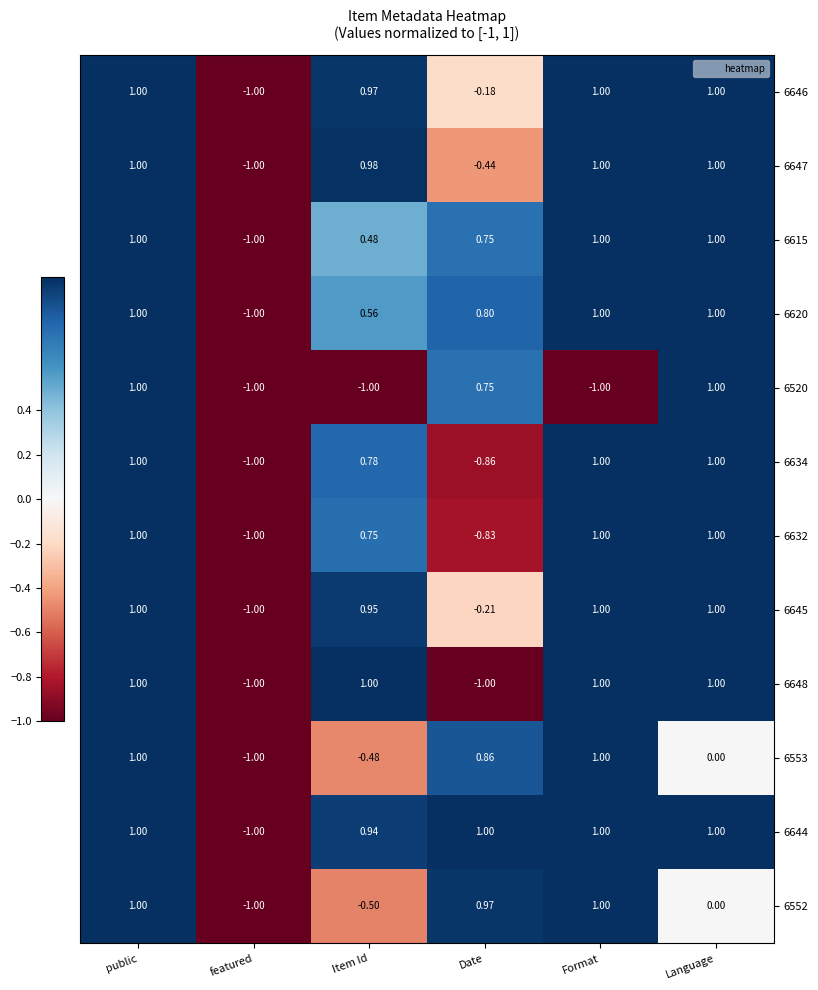

At which label does 6634 reach its minimum?

featured